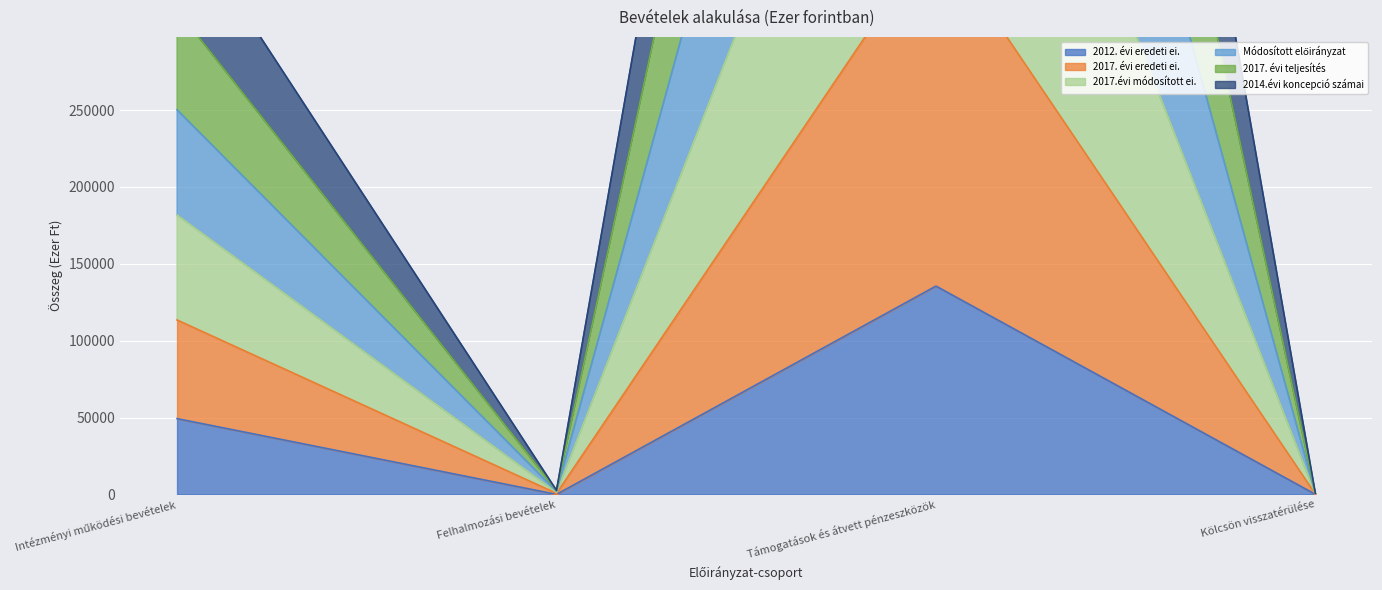

What is the label of the 2nd point from the left?

Felhalmozási bevételek